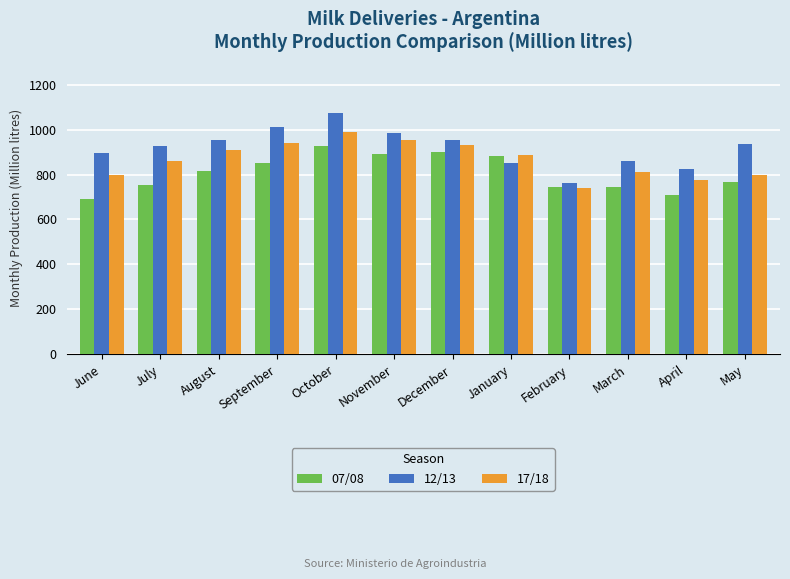

What is the total value across all series at February?

2244.5